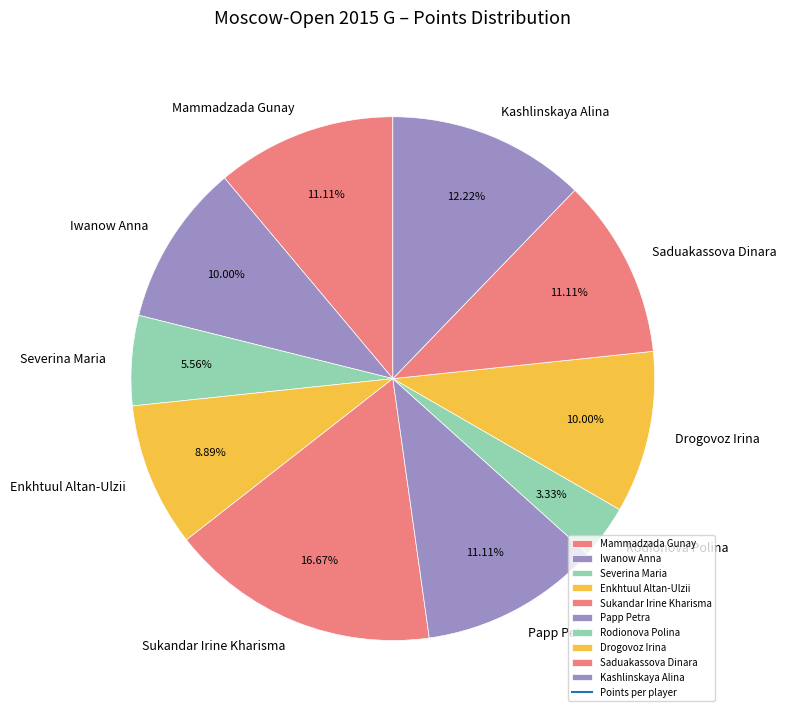

Is it true that Drogovoz Irina is 21% of the pie?

False